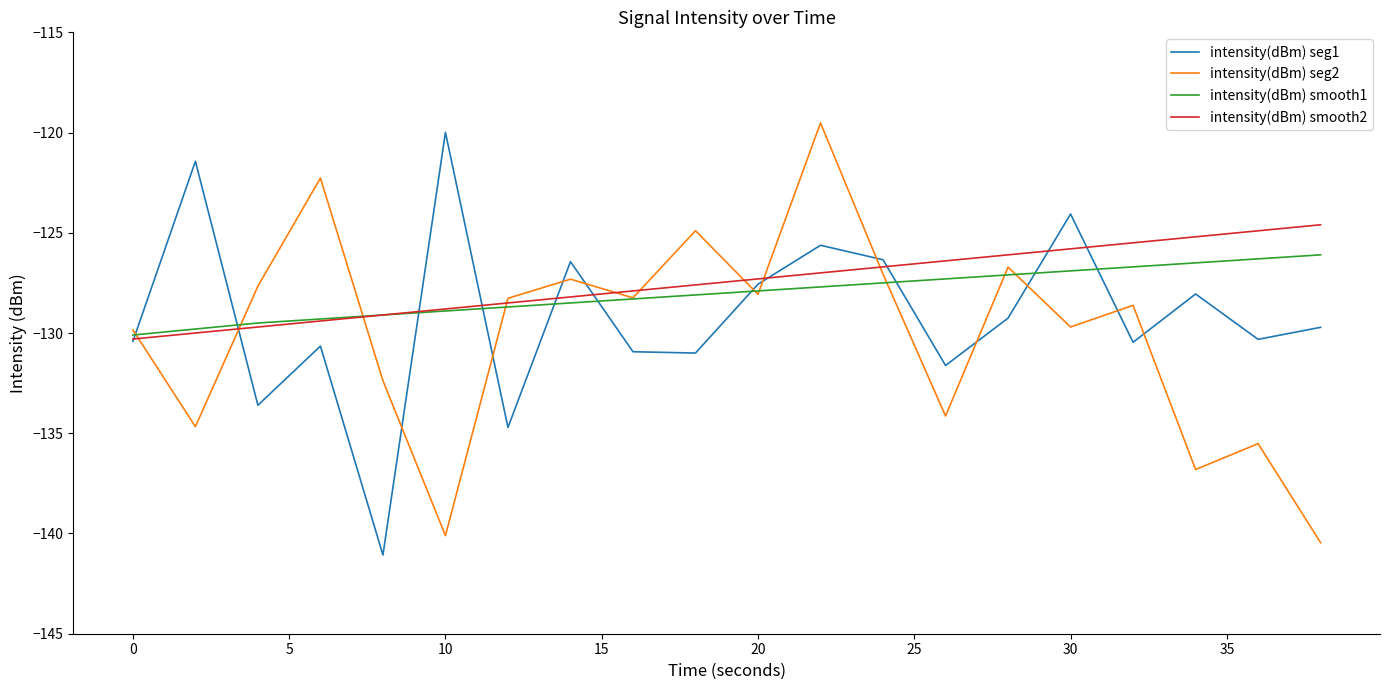

What is the highest value of the intensity(dBm) seg1 series?

-120.0